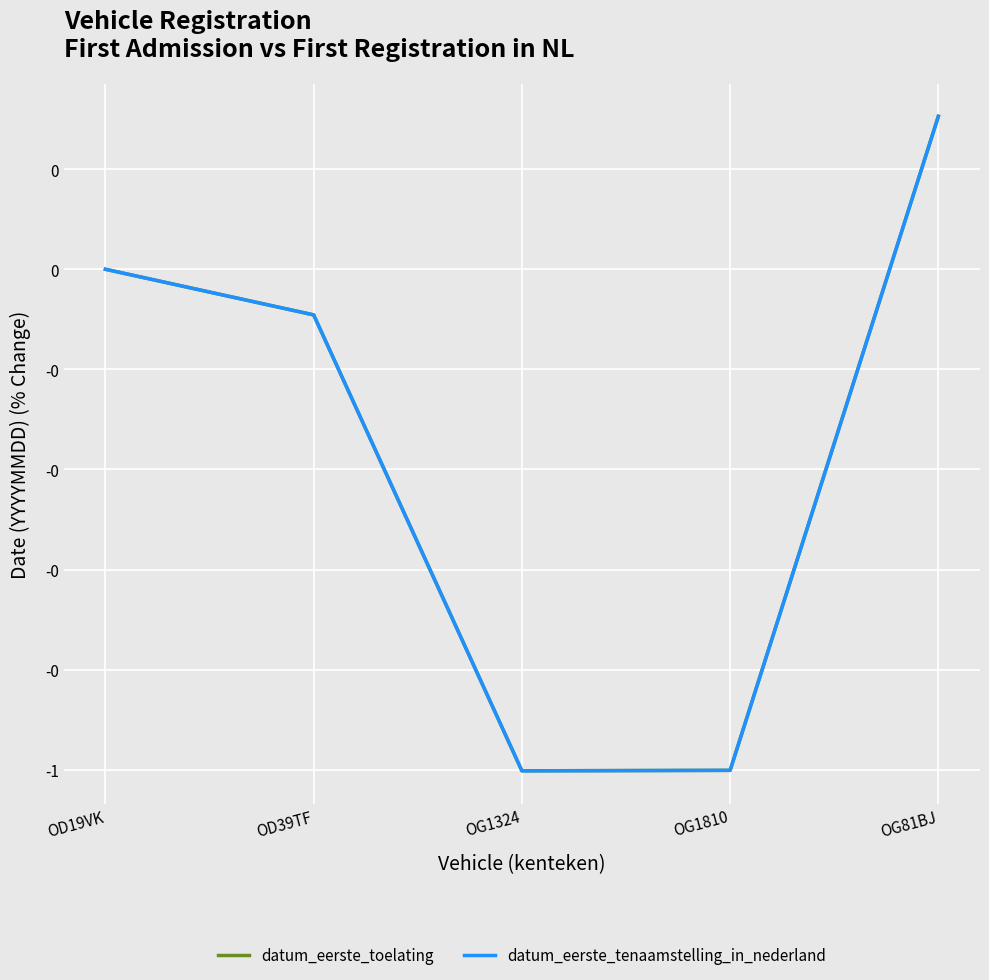

Reading right to left, list all the values displayed in this chart.

datum_eerste_toelating: 0.2	-0.5	-0.5	-0.0	0.0
datum_eerste_tenaamstelling_in_nederland: 0.2	-0.5	-0.5	-0.0	0.0